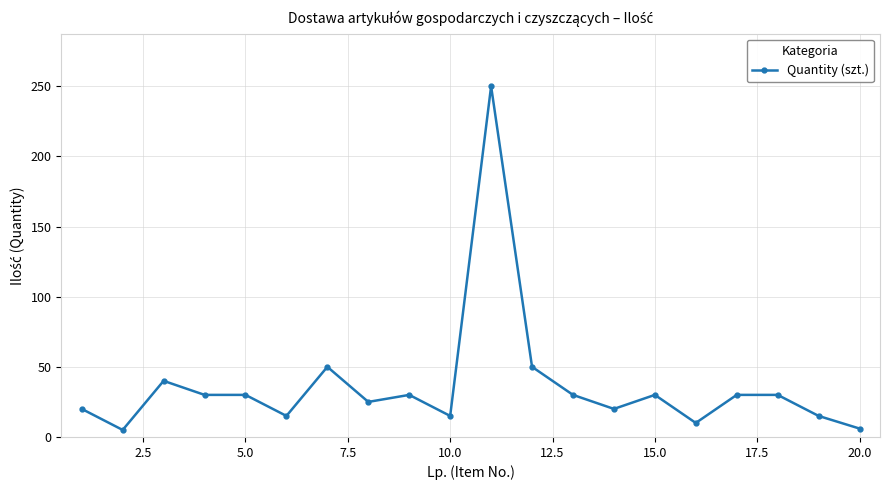

True or false: the data has more than 2 interior local peaks.

True